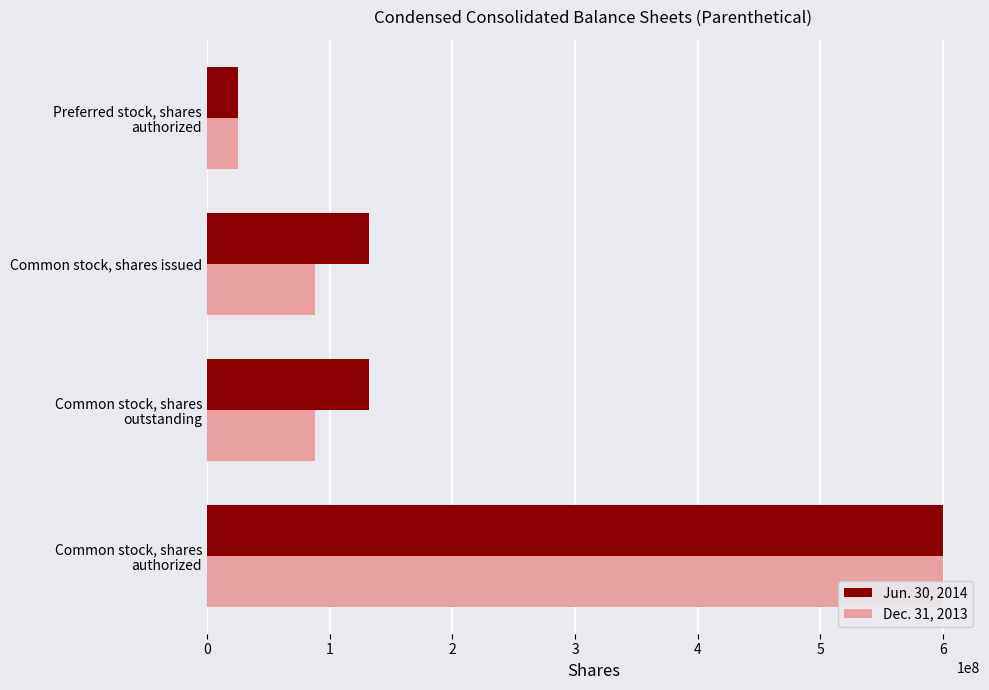

How many bars are there in total?

8